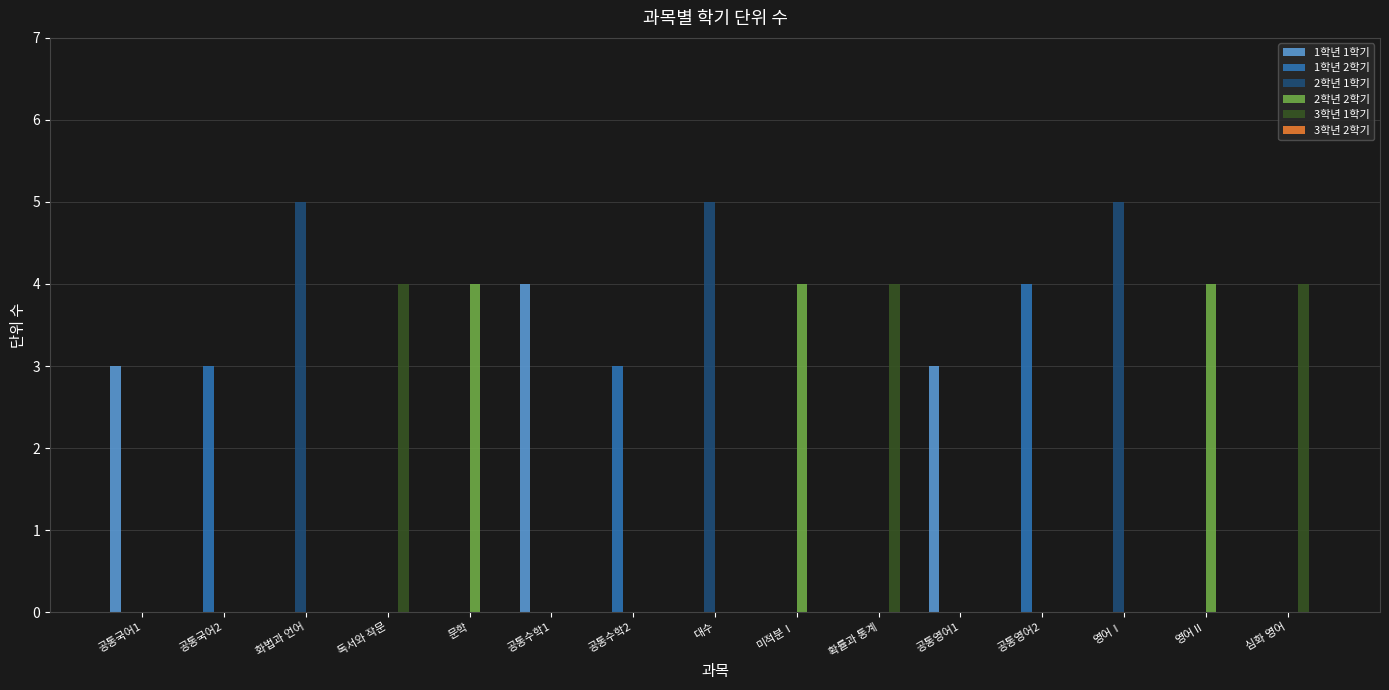

At which label does 1학년 1학기 reach its peak?

공통수학1